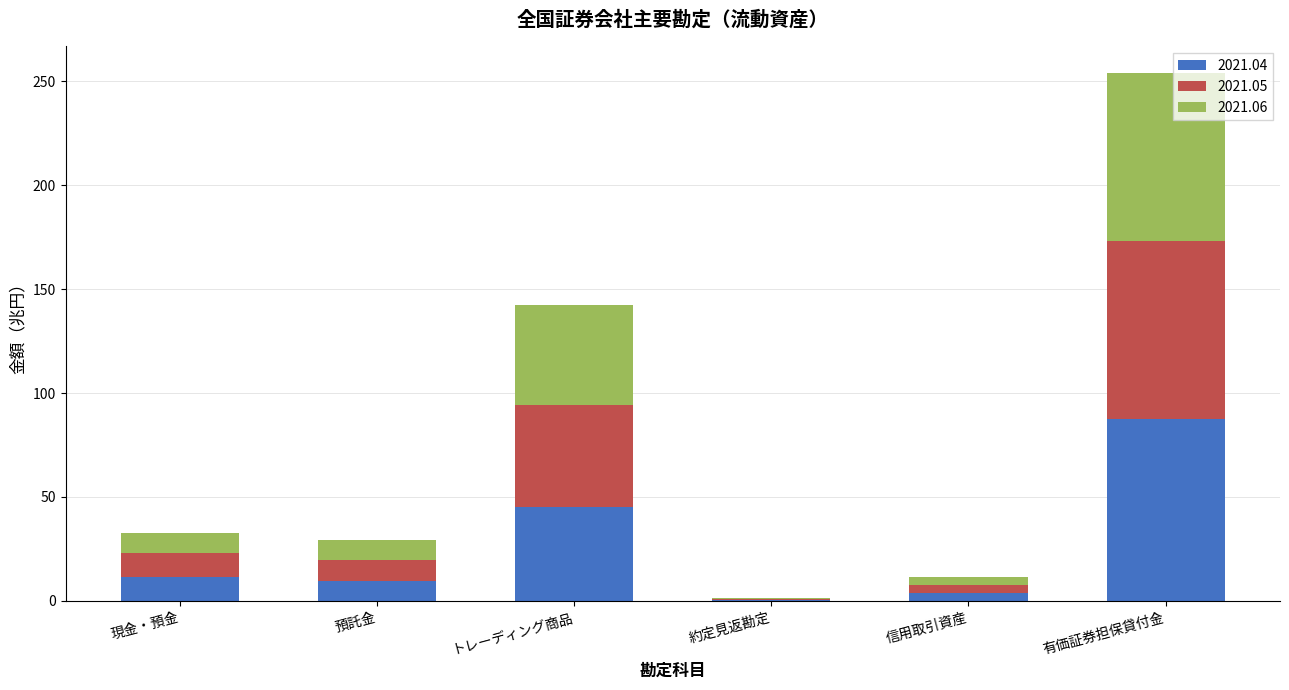

What is the sum of all 2021.04 values?

158.2